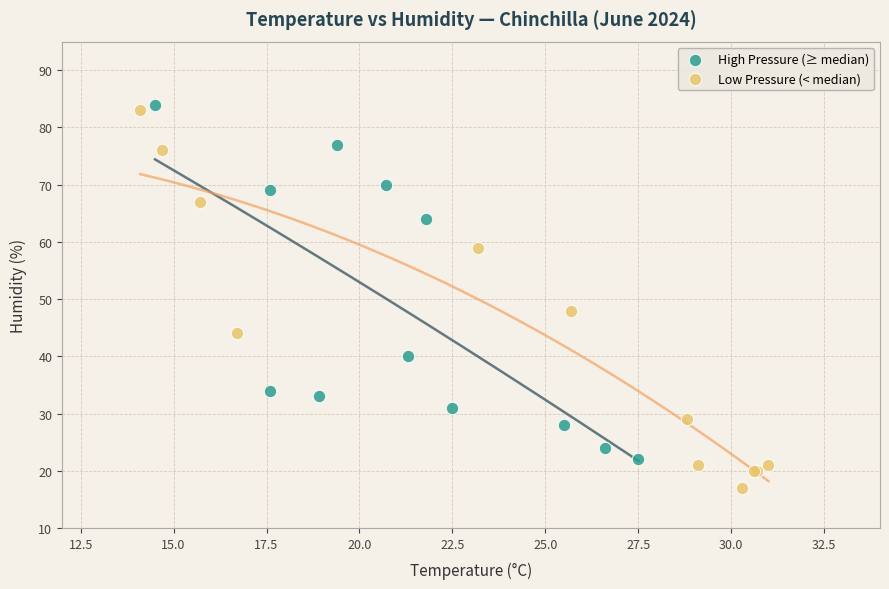

Which series has the widest spread of Y values?

Low Pressure (< median)